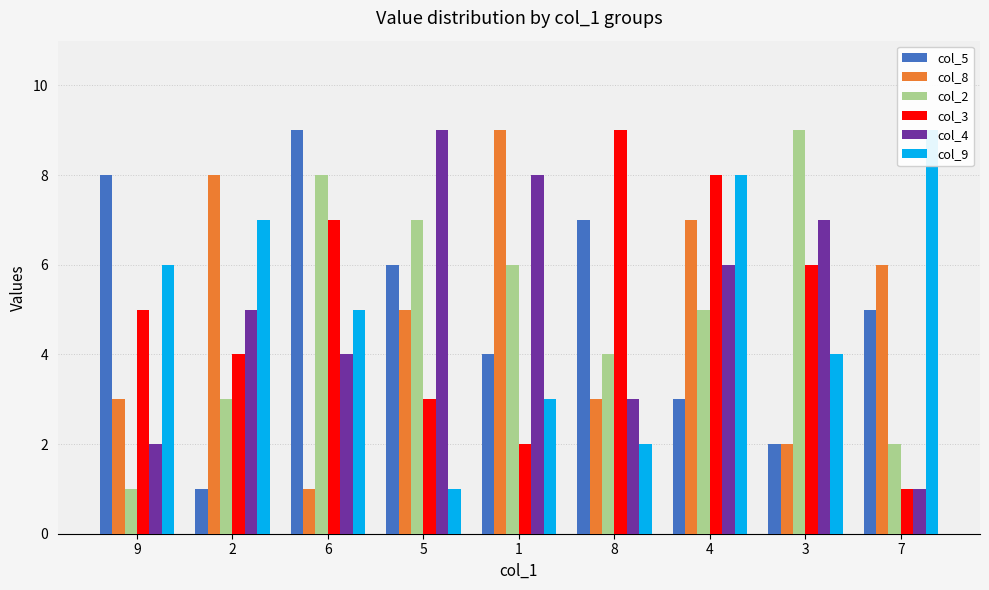

The col_8 series shows 3 at 8. True or false?

True